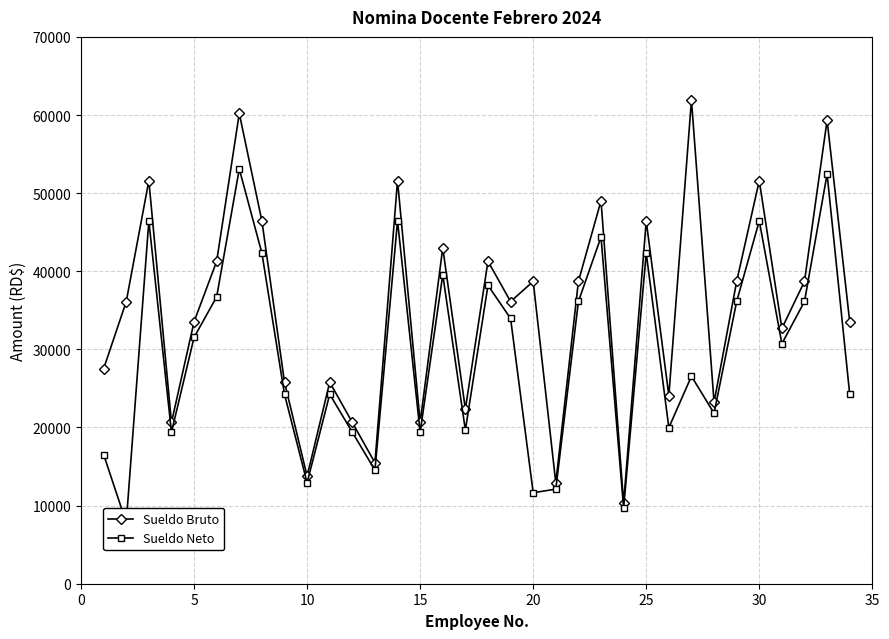

What is the total value across all series at 25?

113292.9